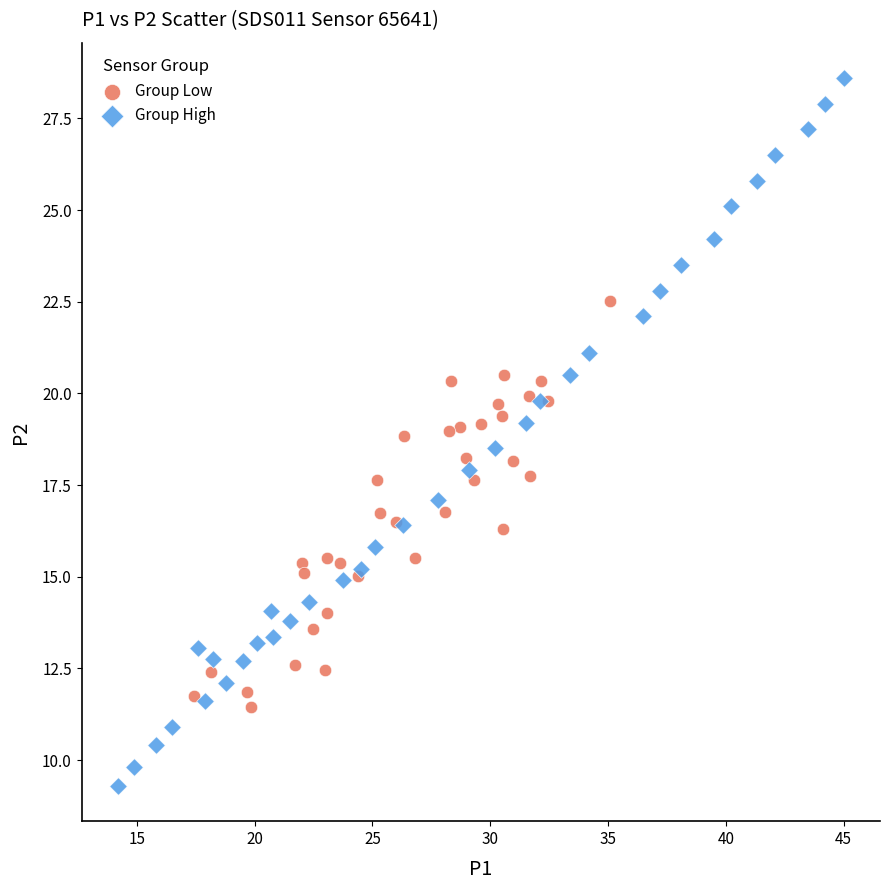

What are all the series names shown in the legend?

Group Low, Group High